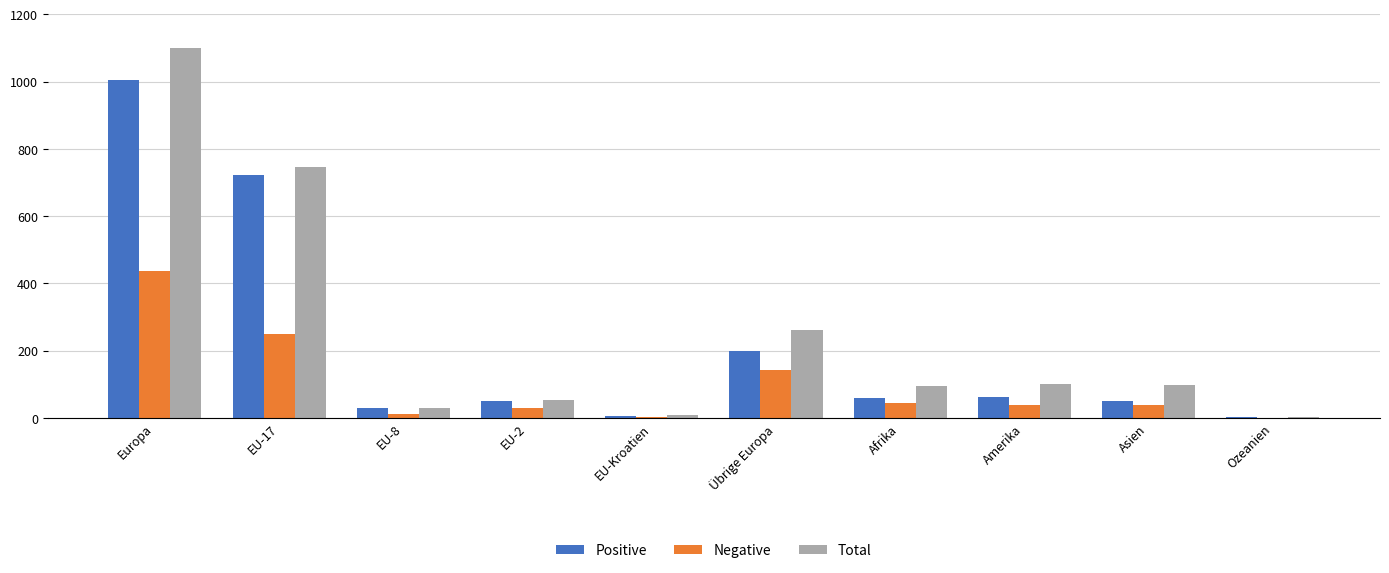

What is the greatest value displayed?

1099